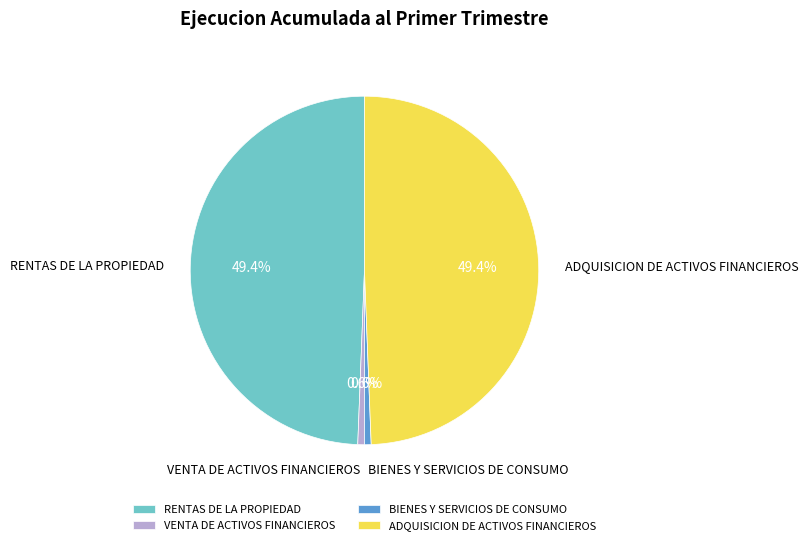

The RENTAS DE LA PROPIEDAD slice represents 37% of the pie. True or false?

False